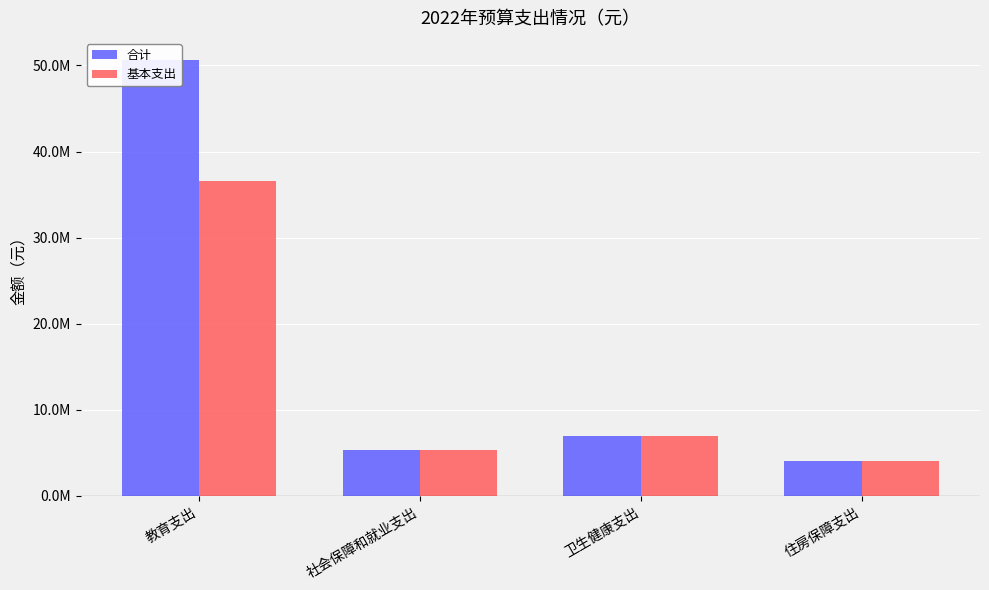

At which label does 合计 reach its minimum?

住房保障支出